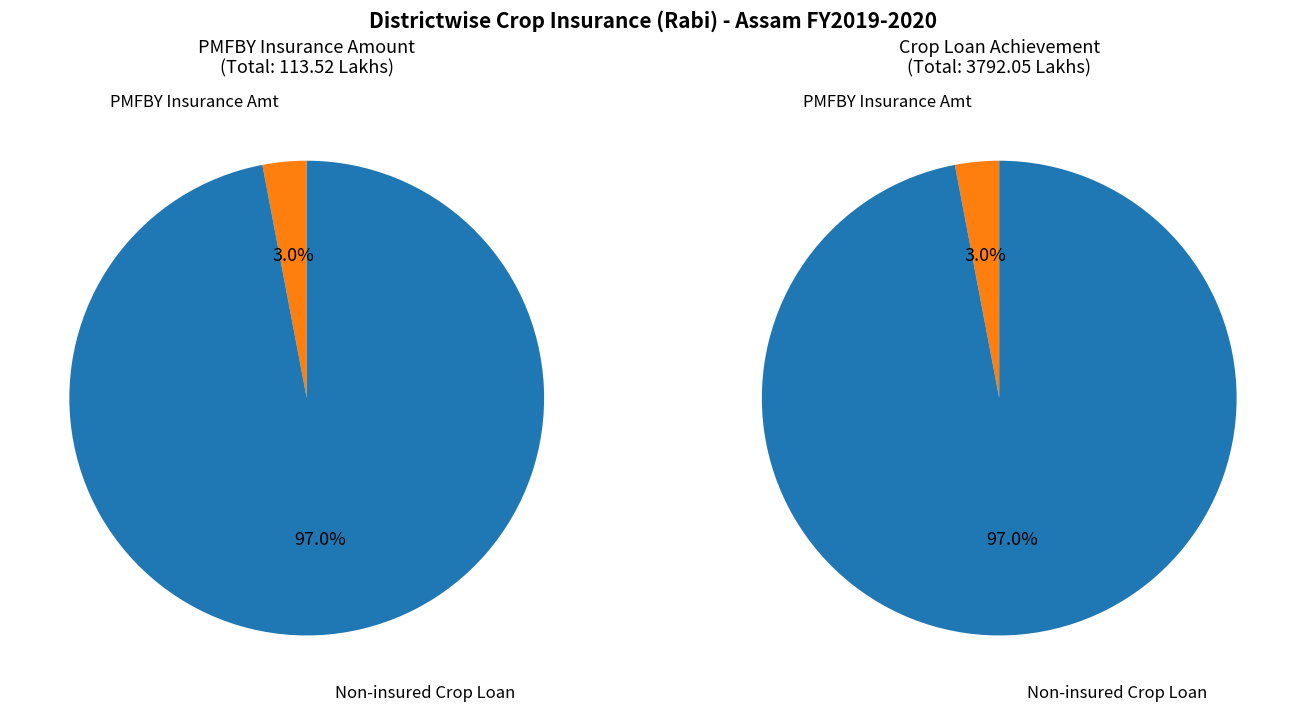

Rank the series by their average value, from lowest to highest.

PMFBY Insurance Amount, Crop Loan Achievement